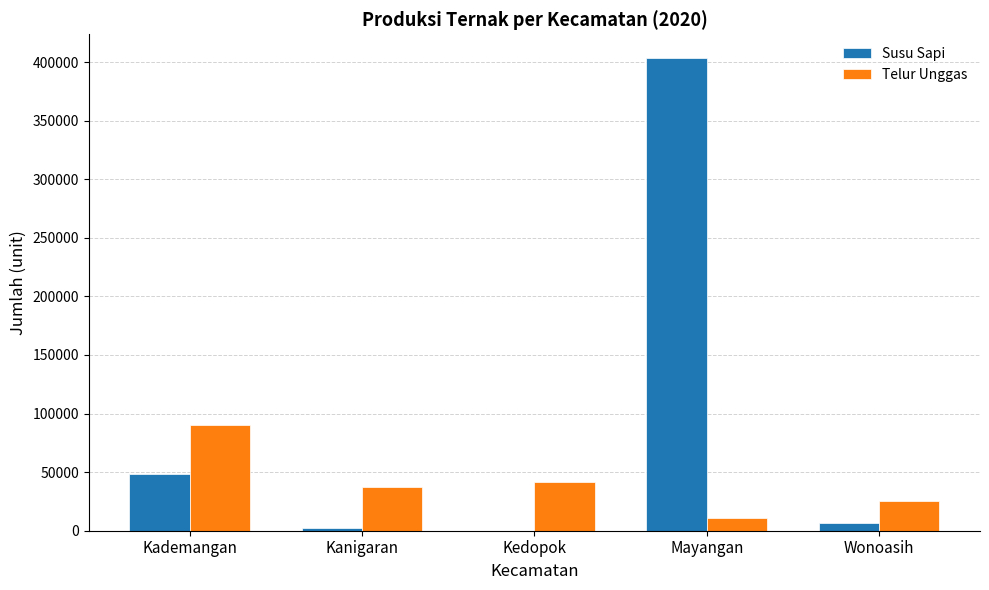

At which category is the sum across all series the highest?

Mayangan